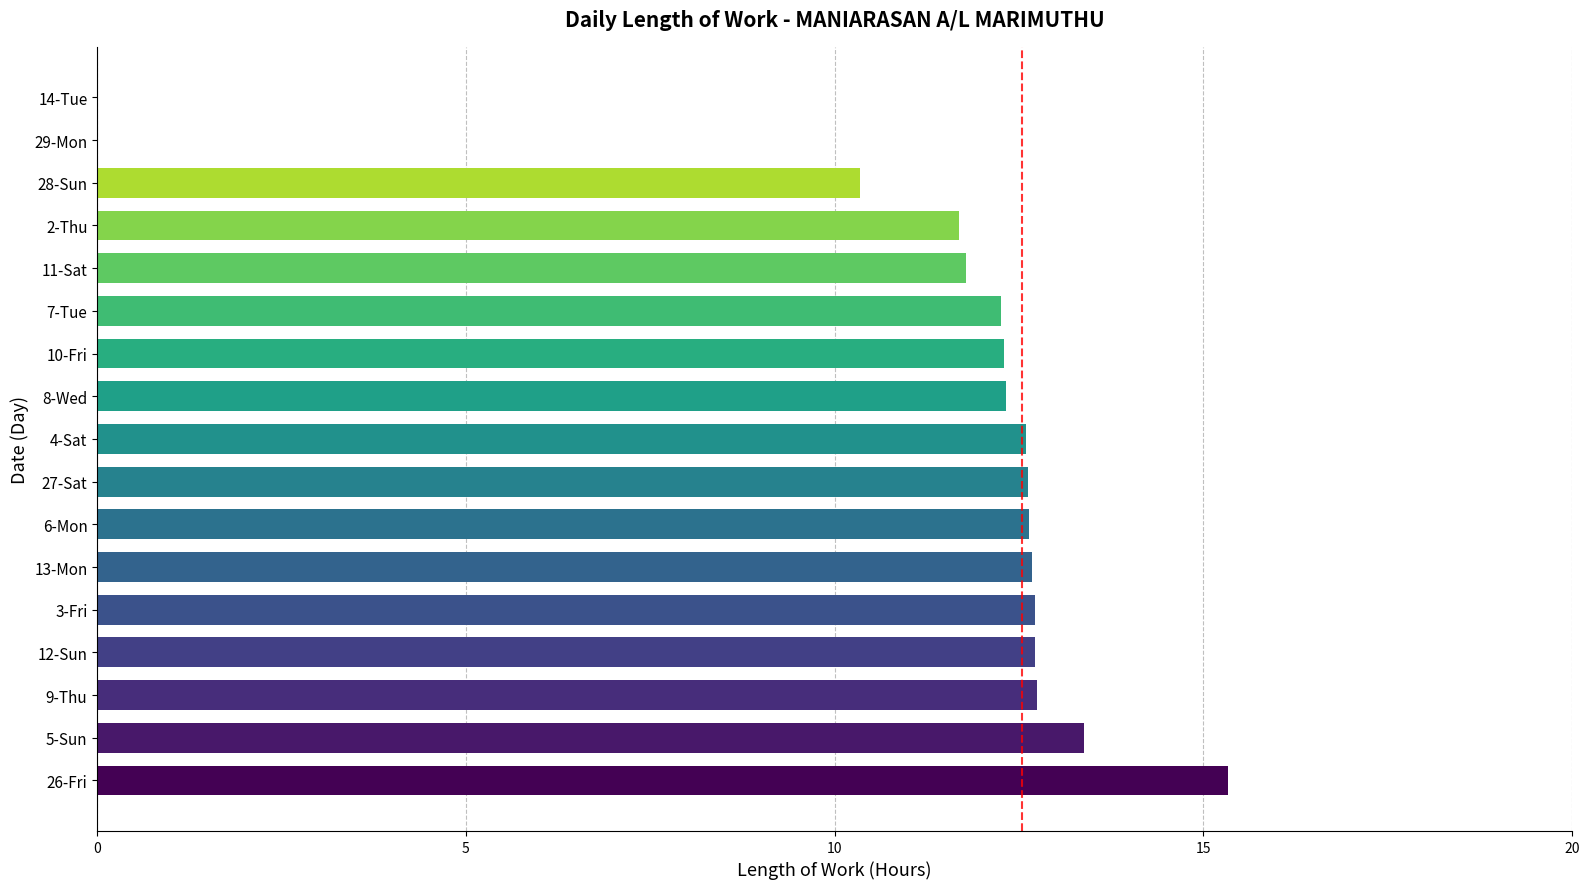

How many data points are above 12?

12